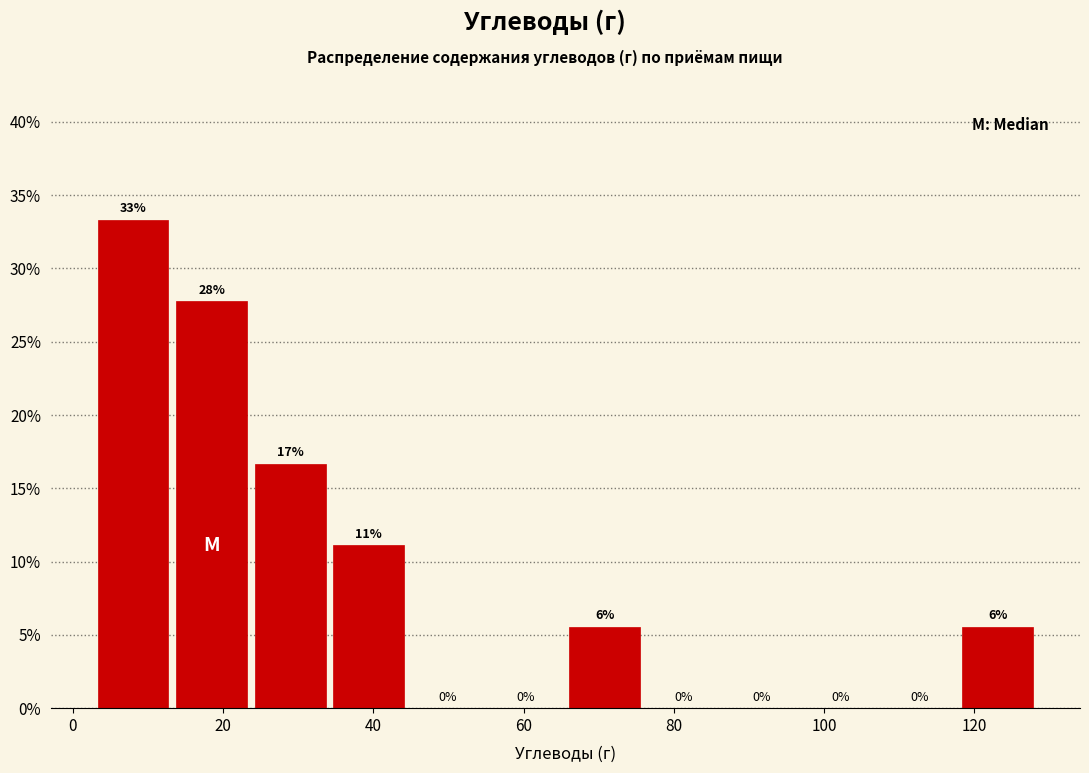

Over which range of the x-axis is the bar tallest?

4 to 14